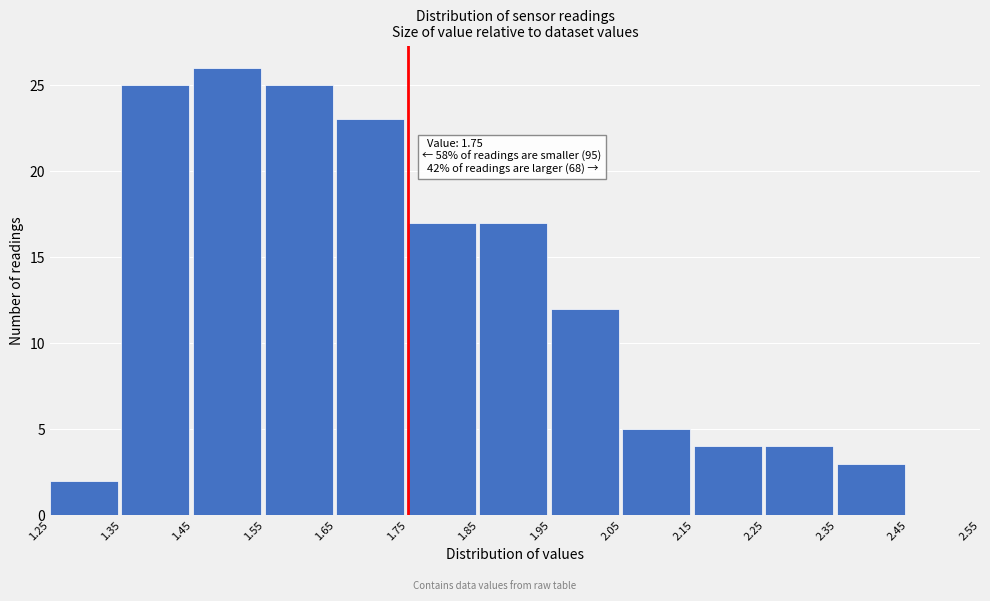

Over which range of the x-axis is the bar tallest?

1.45 to 1.55